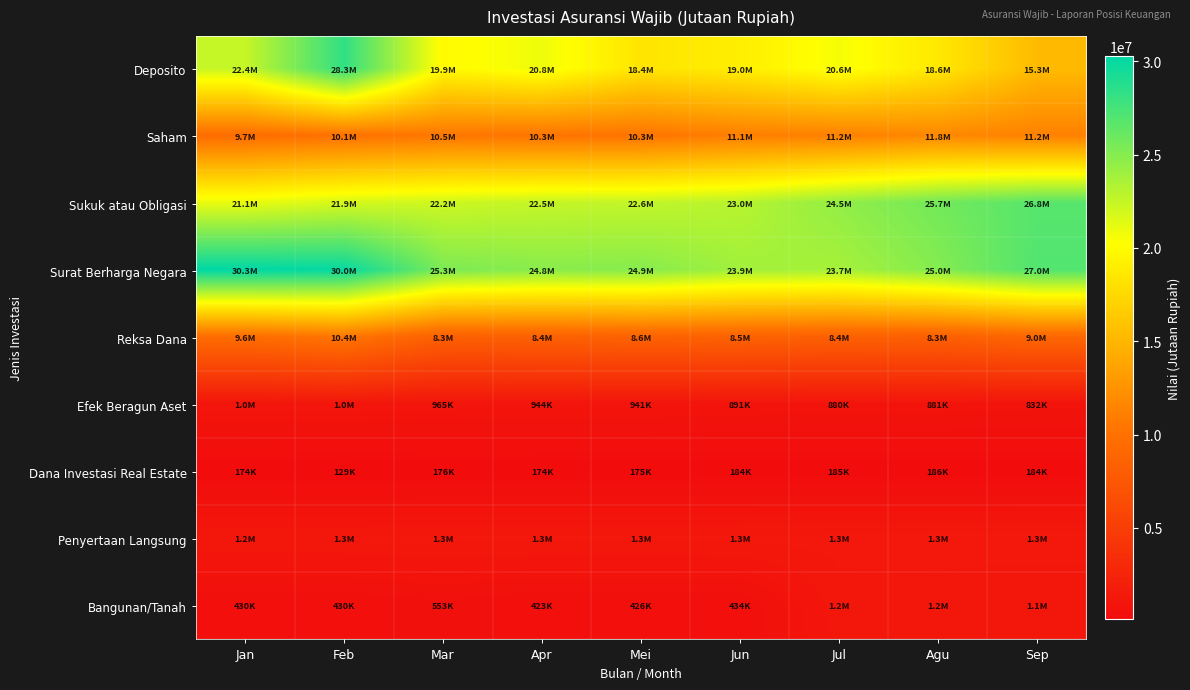

Reading left to right, extract all data points from this chart.

Deposito: Jan=22449432.0	Feb=28302132.0	Mar=19861532.0	Apr=20837132.0	Mei=18368432.0	Jun=19045132.0	Jul=20576282.0	Agu=18623482.0	Sep=15343882.0
Saham: Jan=9652683.8	Feb=10111890.0	Mar=10490539.5	Apr=10313089.9	Mei=10299486.0	Jun=11053432.6	Jul=11199935.2	Agu=11751151.0	Sep=11237804.4
Sukuk atau Obligasi: Jan=21084253.8	Feb=21858574.0	Mar=22197189.9	Apr=22535509.5	Mei=22617566.0	Jun=23043343.7	Jul=24481284.1	Agu=25738732.9	Sep=26785616.5
Surat Berharga Negara: Jan=30262228.7	Feb=29995397.0	Mar=25344301.6	Apr=24825815.9	Mei=24905915.0	Jun=23877236.0	Jul=23681286.1	Agu=25024792.2	Sep=27020999.8
Reksa Dana: Jan=9632973.4	Feb=10394484.0	Mar=8346440.6	Apr=8440303.2	Mei=8596839.0	Jun=8530900.7	Jul=8409683.1	Agu=8345212.7	Sep=9005906.0
Efek Beragun Aset: Jan=1006242.4	Feb=1013139.0	Mar=965005.2	Apr=944001.2	Mei=940832.0	Jun=891317.1	Jul=879614.2	Agu=880561.4	Sep=831919.7
Dana Investasi Real Estate: Jan=174138.6	Feb=128946.0	Mar=175736.8	Apr=174164.8	Mei=174990.0	Jun=184094.7	Jul=184893.8	Agu=185653.6	Sep=184225.7
Penyertaan Langsung: Jan=1241586.3	Feb=1262405.0	Mar=1273608.8	Apr=1291298.8	Mei=1284540.0	Jun=1296131.2	Jul=1312261.7	Agu=1323765.7	Sep=1334713.1
Bangunan/Tanah: Jan=430346.5	Feb=430039.0	Mar=552752.2	Apr=422804.8	Mei=425714.0	Jun=434426.8	Jul=1166519.3	Agu=1166371.8	Sep=1093875.2